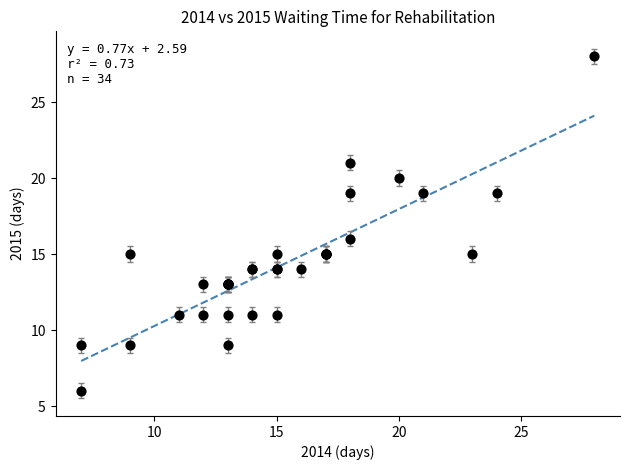

What Y value in the scatter plot is closest to 17?

16